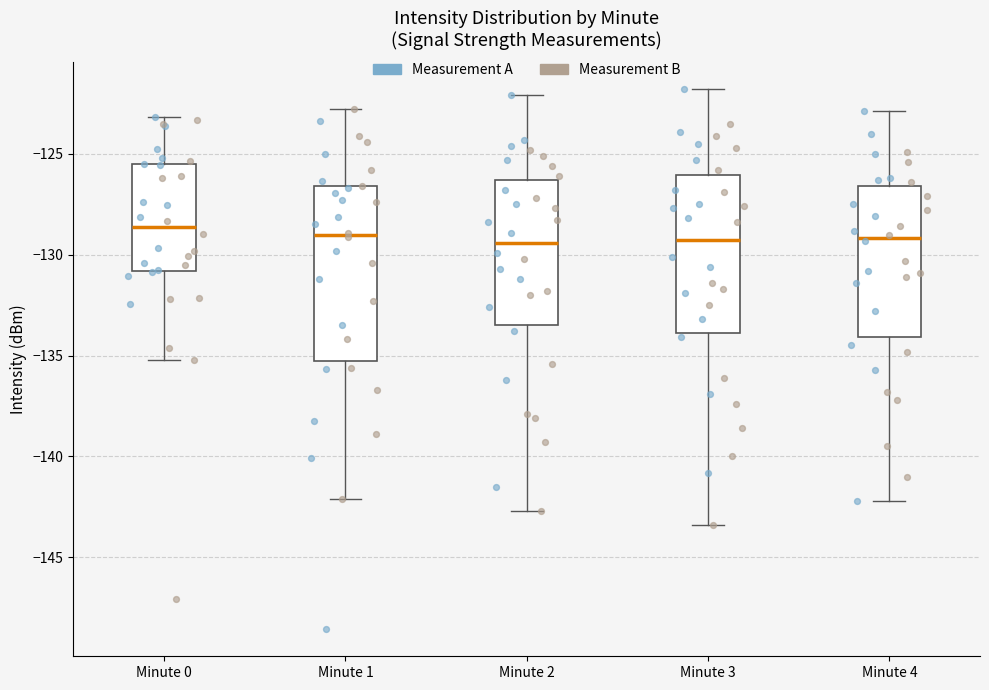

Reading left to right, read every box against the y-axis: the position of its median line, the range the box covers, and the ends of its whiskers. The values are not printed on the chart, so give them approximately, as read against the axis.

Minute 0: median -128.5, box -131.0 to -125.5, whiskers -135.0 to -123.0
Minute 1: median -129.0, box -135.0 to -126.5, whiskers -142.0 to -123.0
Minute 2: median -129.5, box -133.5 to -126.5, whiskers -142.5 to -122.0
Minute 3: median -129.0, box -134.0 to -126.0, whiskers -143.5 to -122.0
Minute 4: median -129.0, box -134.0 to -126.5, whiskers -142.0 to -123.0